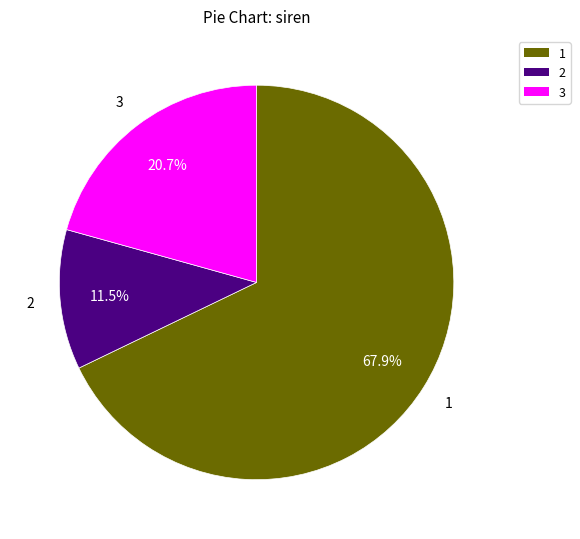

Is there a majority slice in this chart?

Yes